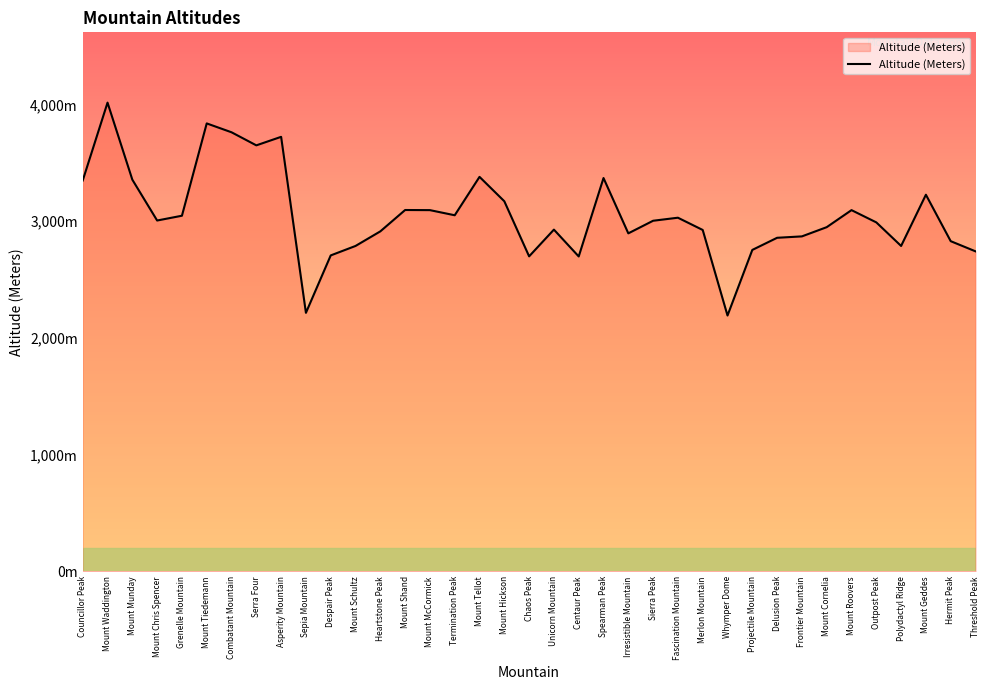

What is the average value?

3054